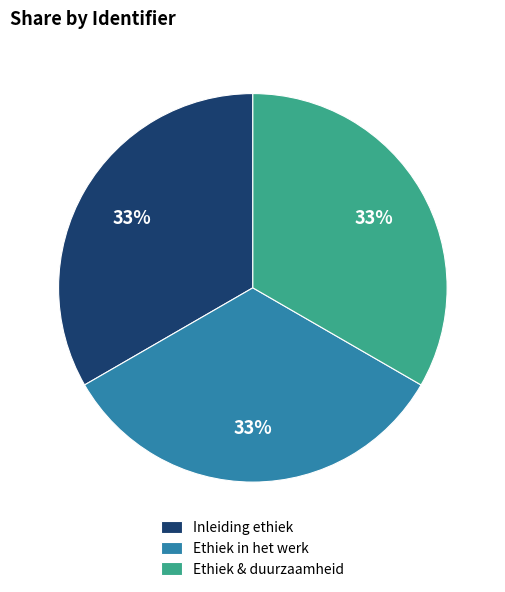

Is Inleiding ethiek the majority of the pie?

No